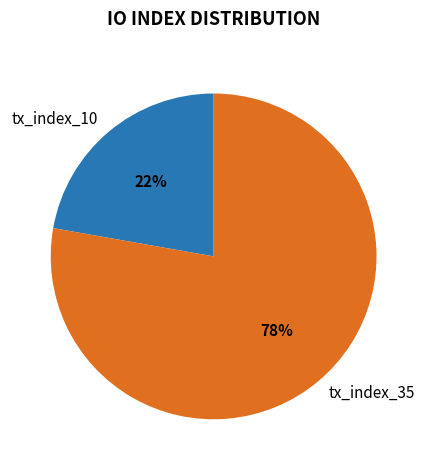

To the nearest percent, what is the combined percentage of tx_index_10 and tx_index_35?

100%